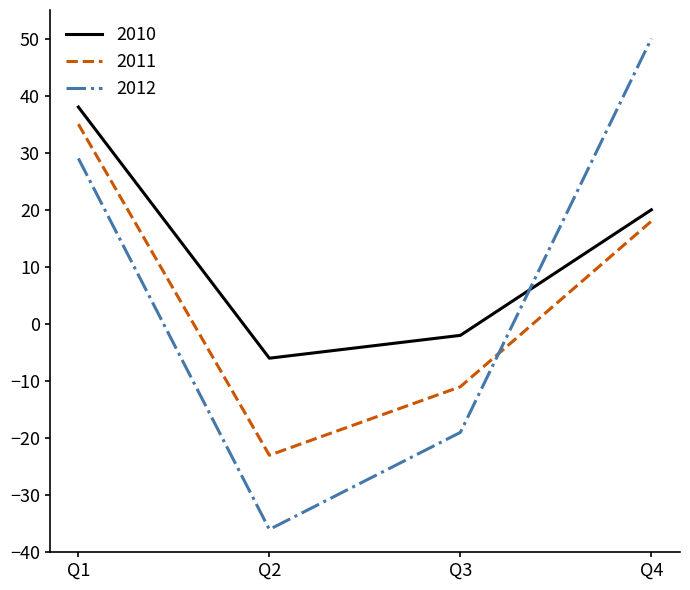

Which category has the highest value in the 2012 series?

Q4